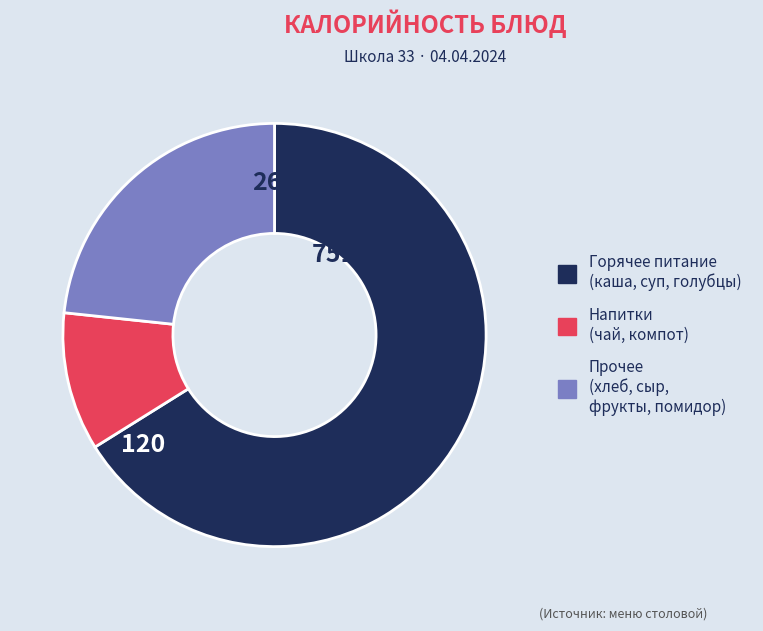

How many segments does this pie chart have?

3